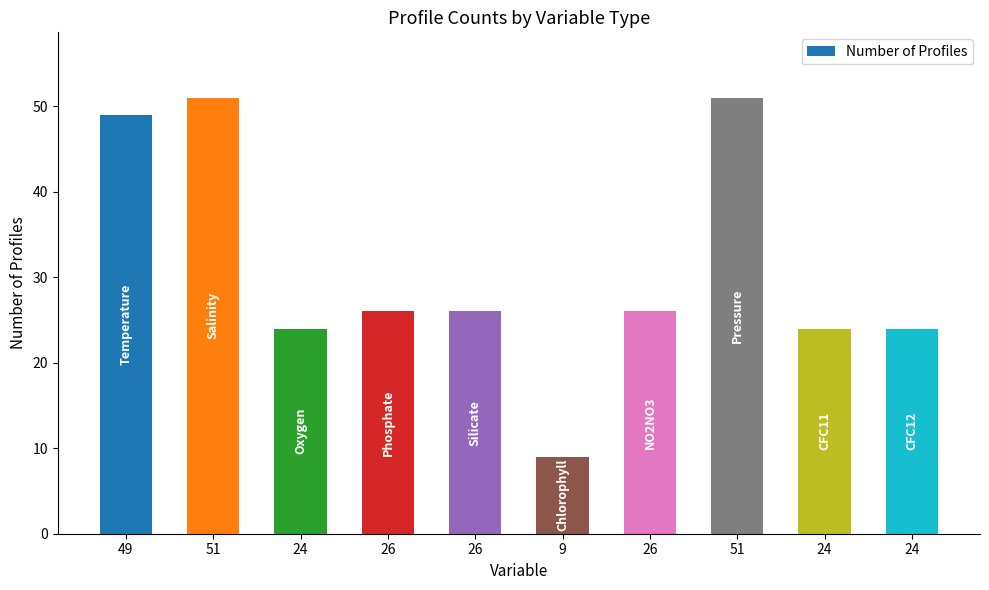

Which label corresponds to the smallest value in the chart?

9